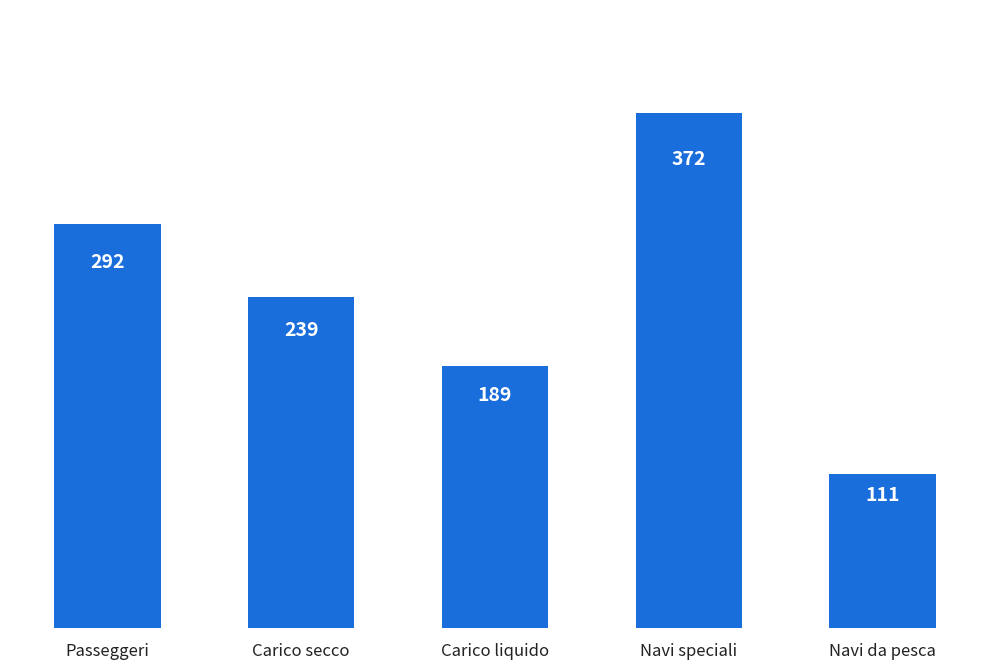

What is the approximate value at Navi da pesca, to the nearest 5?

110